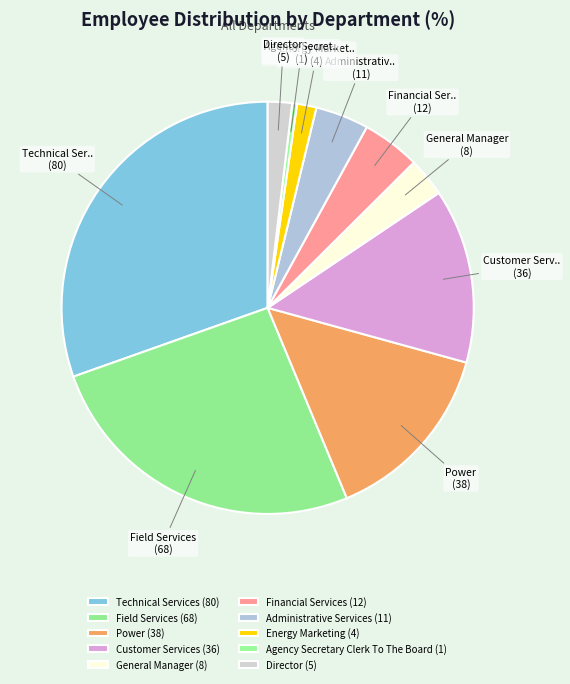

Is Field Services the majority of the pie?

No